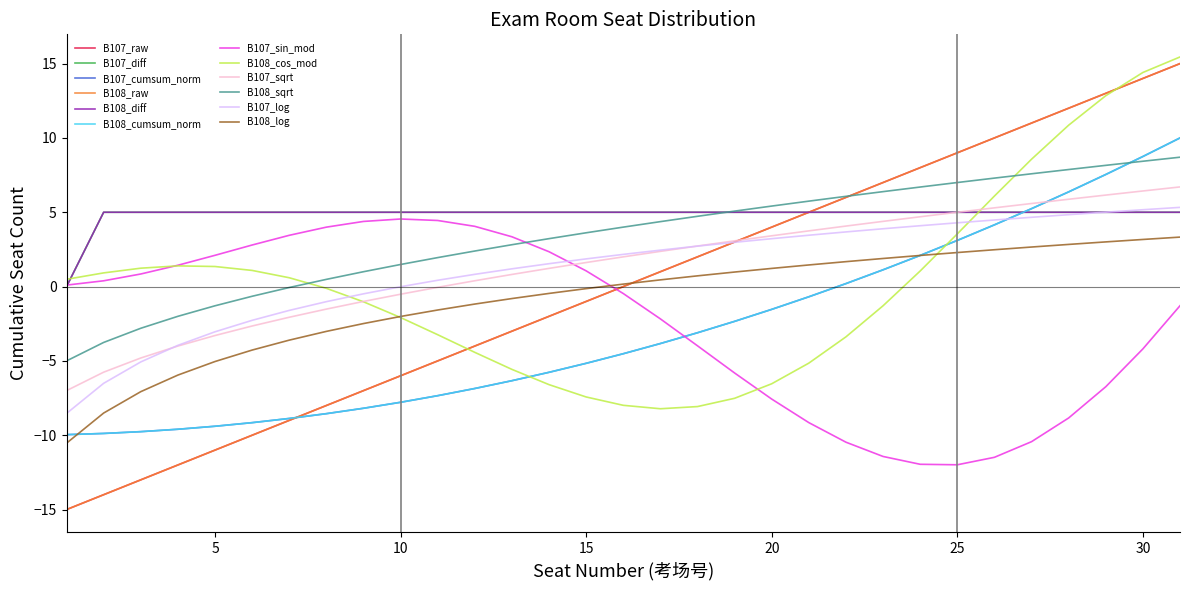

Does the chart have visible grid lines?

No